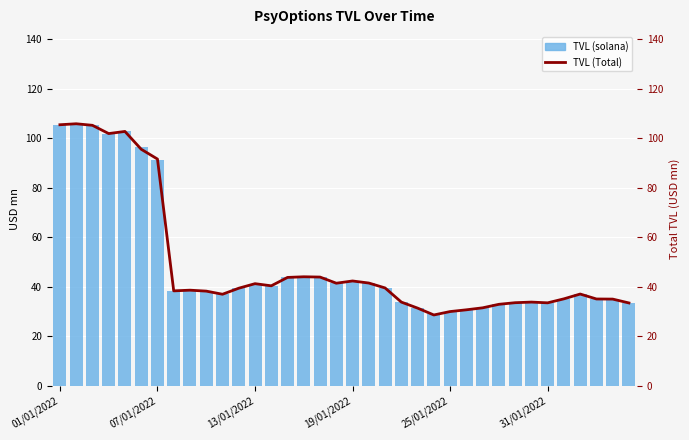

What position from the left is 32?

33